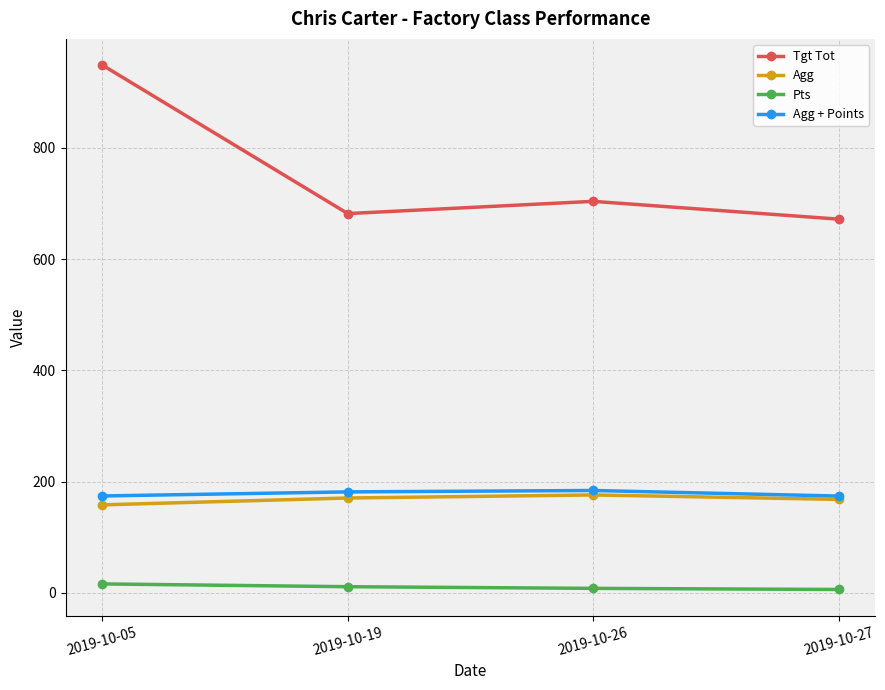

True or false: Tgt Tot and Agg cross at least once.

False